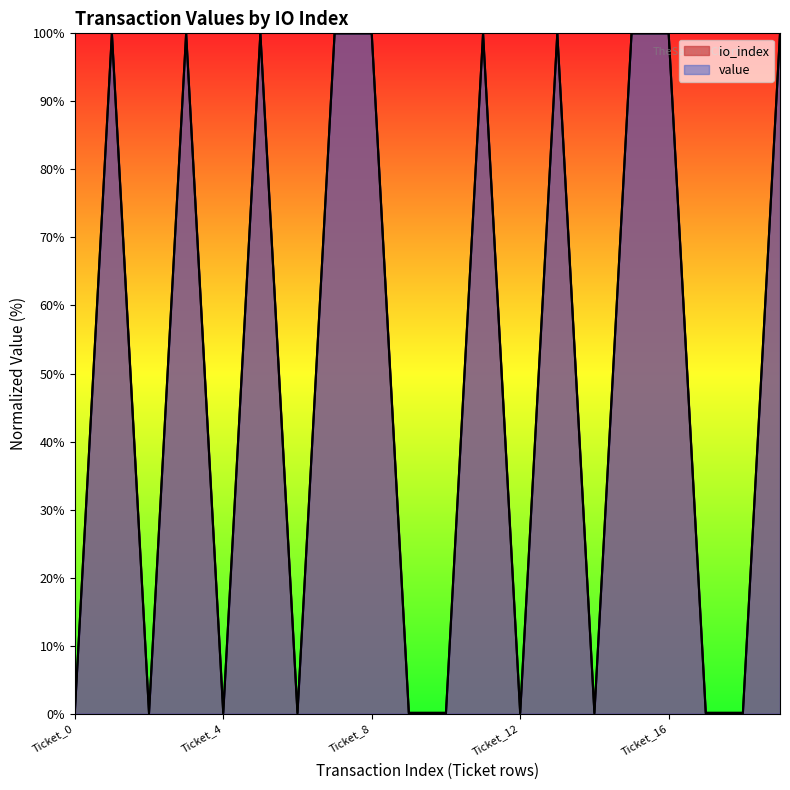

What is the value of the value point at the 12th from the left?

100.0